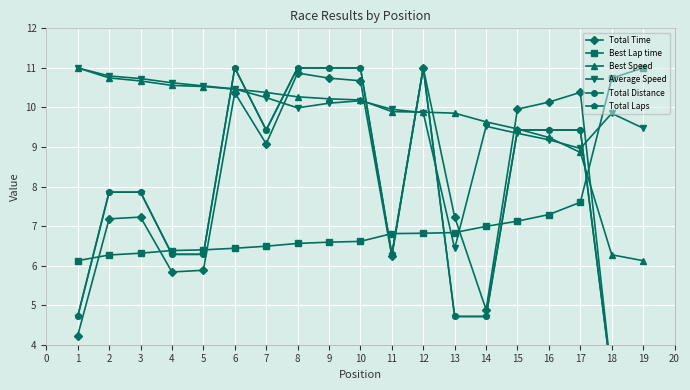

What is the value of the Average Speed point at the 10th from the left?

10.2